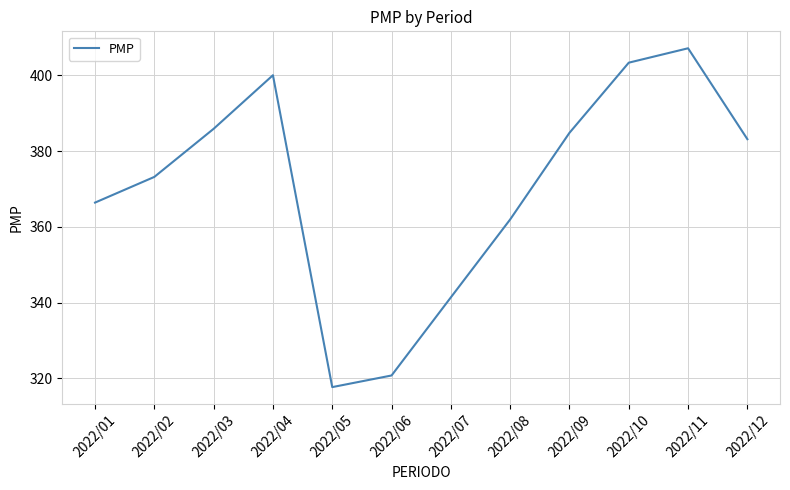

Is it true that the value at 2022/01 is 222.8?

False